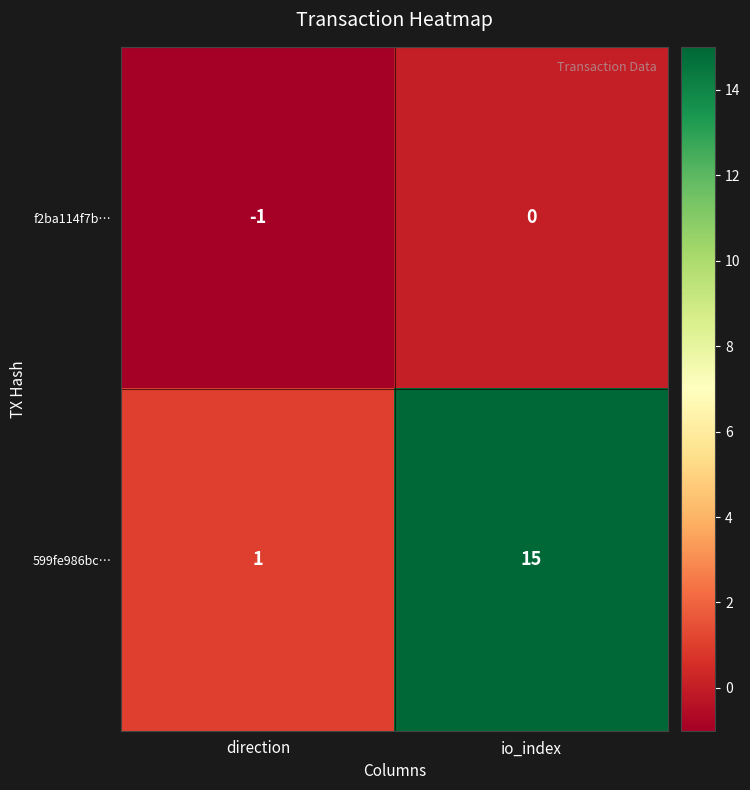

True or false: 599fe986bc… has a value of 1 at direction.

True